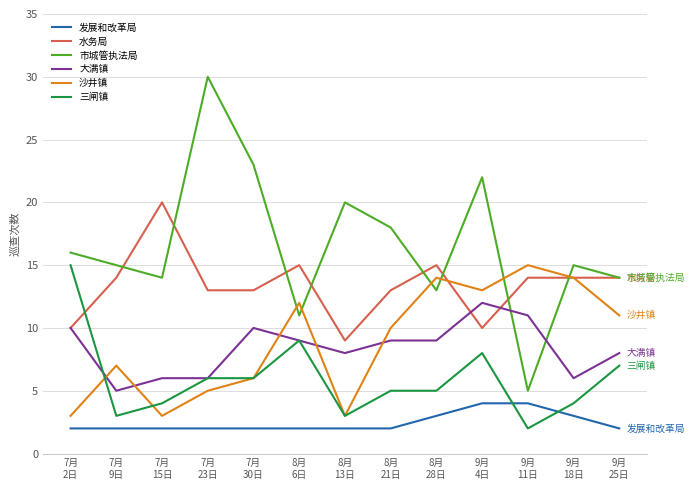

Reading left to right, list all the values displayed in this chart.

发展和改革局: 2	2	2	2	2	2	2	2	3	4	4	3	2
水务局: 10	14	20	13	13	15	9	13	15	10	14	14	14
市城管执法局: 16	15	14	30	23	11	20	18	13	22	5	15	14
大满镇: 10	5	6	6	10	9	8	9	9	12	11	6	8
沙井镇: 3	7	3	5	6	12	3	10	14	13	15	14	11
三闸镇: 15	3	4	6	6	9	3	5	5	8	2	4	7